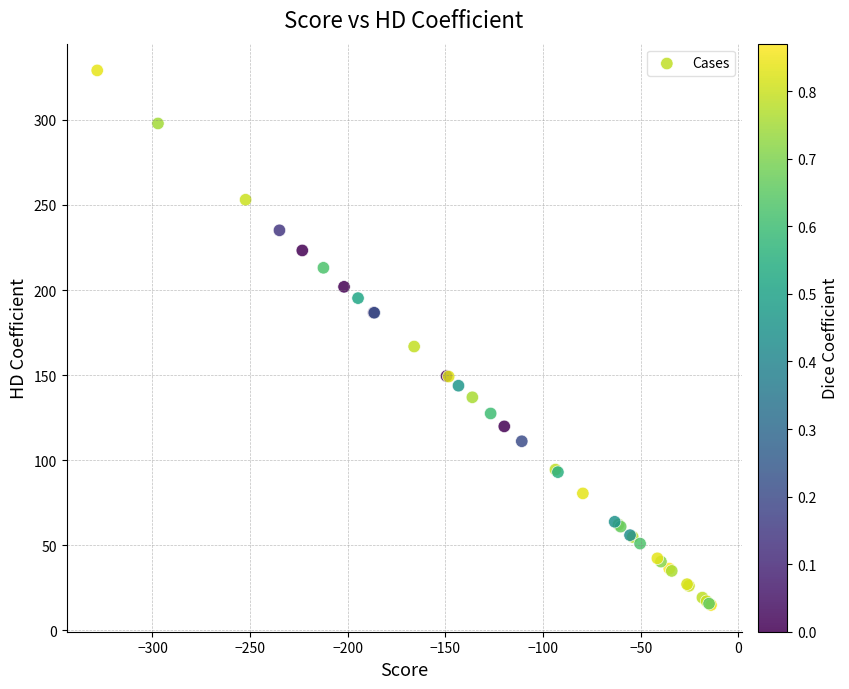

What Y value in the scatter plot is closest to 171?

166.8